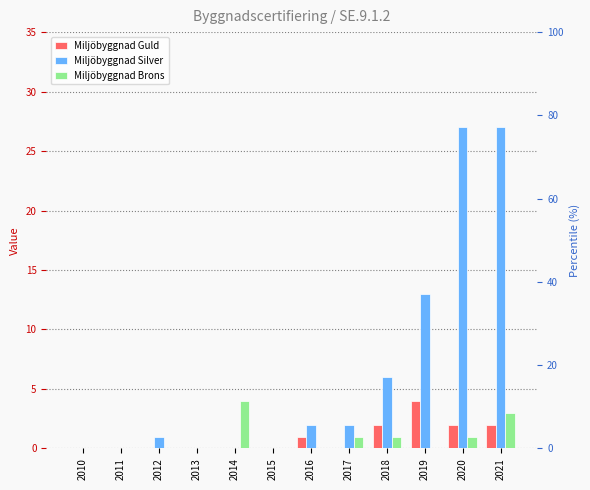

Where is Miljöbyggnad Guld nearest to the value 2?

2018